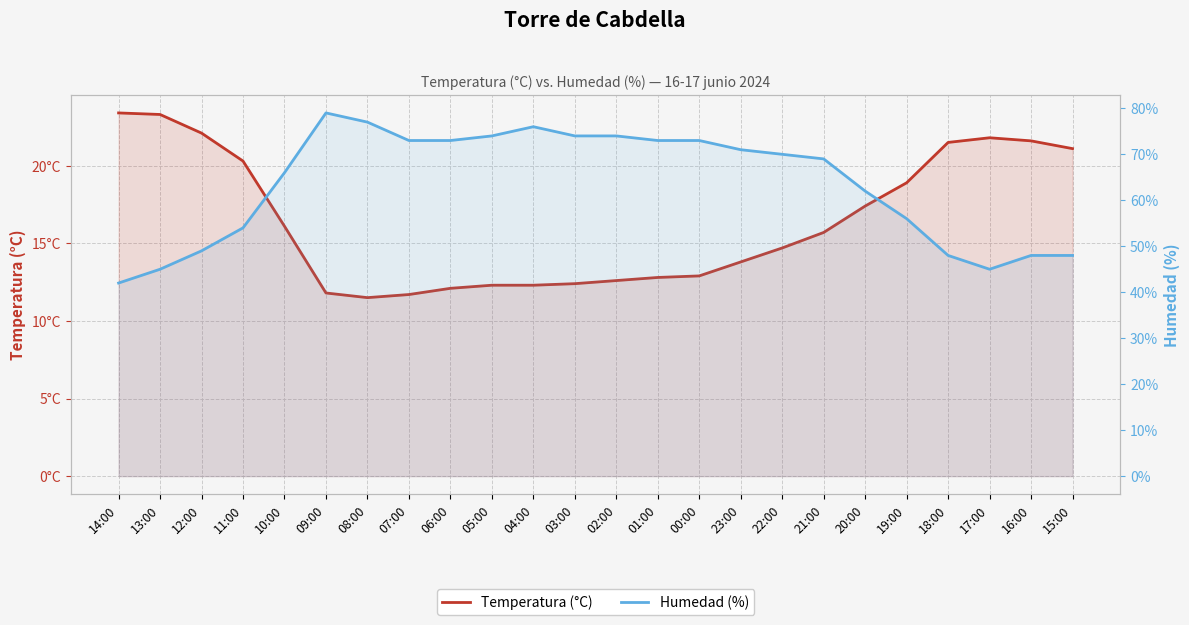

Which series has the largest range (max minus min)?

Humedad (%)